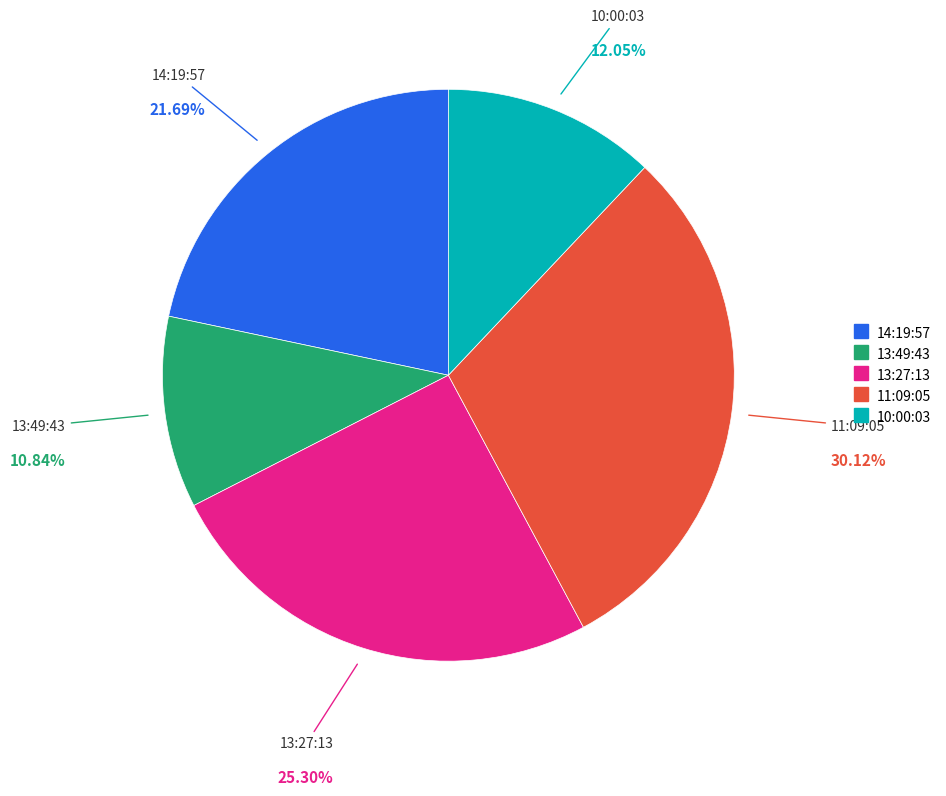

Which category has the smallest portion of the pie?

13:49:43